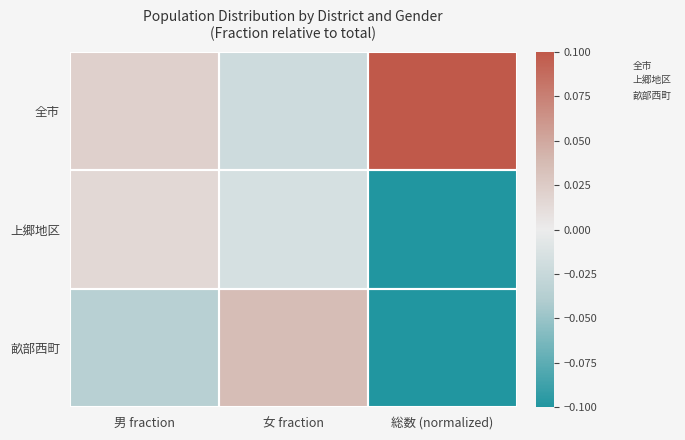

What is the spread (max minus min) of values at 総数 (normalized)?

1.0